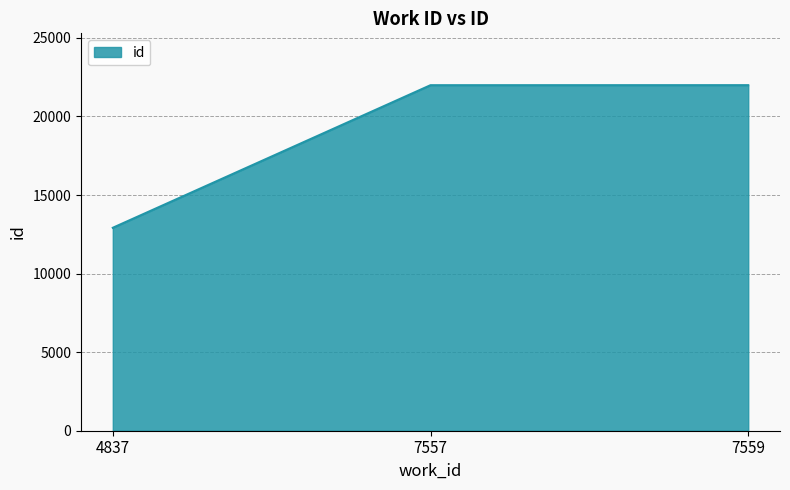

Approximately how many times larger is the value at 7557 compared to 7559?

1.0